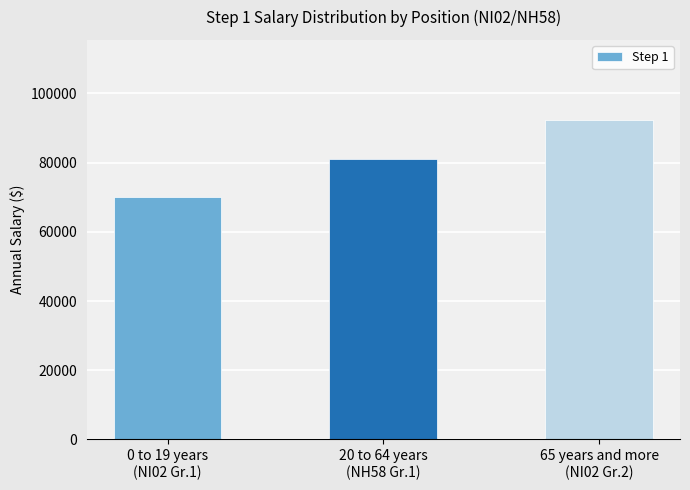

Reading left to right, what are all the values shown in this chart?

0 to 19 years
(NI02 Gr.1)=70192	20 to 64 years
(NH58 Gr.1)=81198	65 years and more
(NI02 Gr.2)=92390